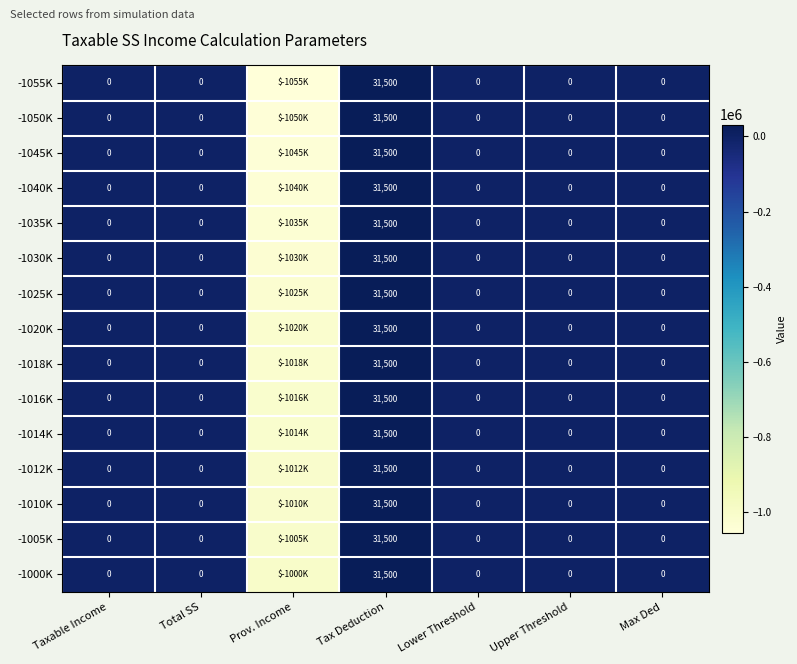

The value of -1014K at Tax Deduction is 51470. True or false?

False